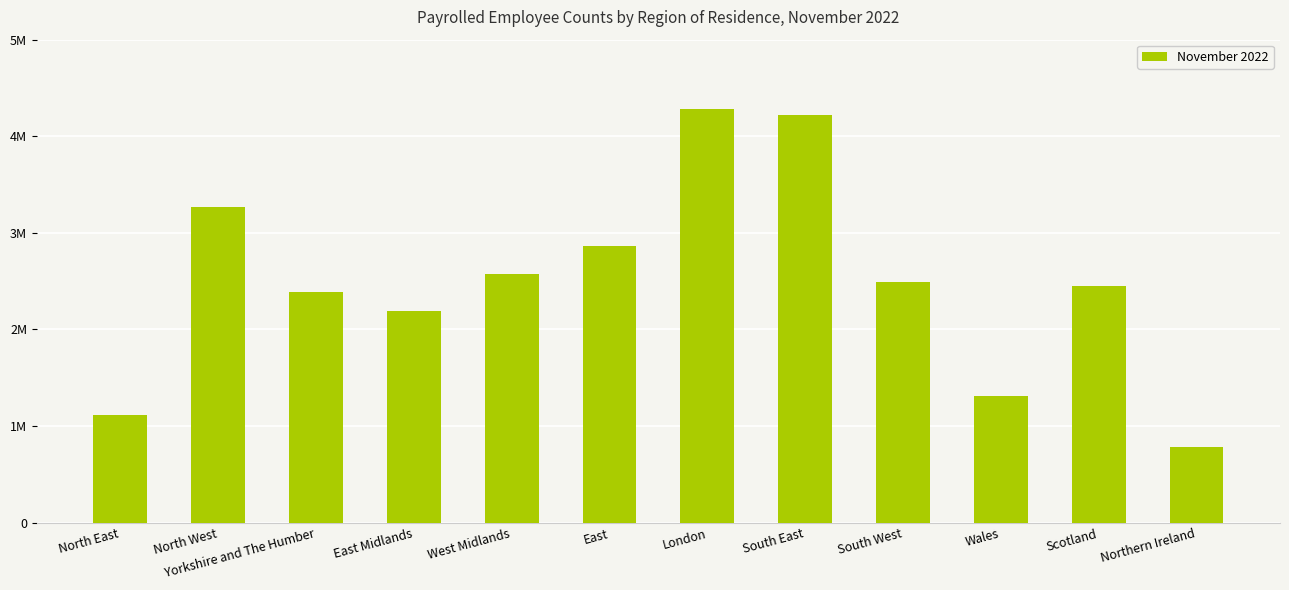

Does the chart contain any negative values?

No